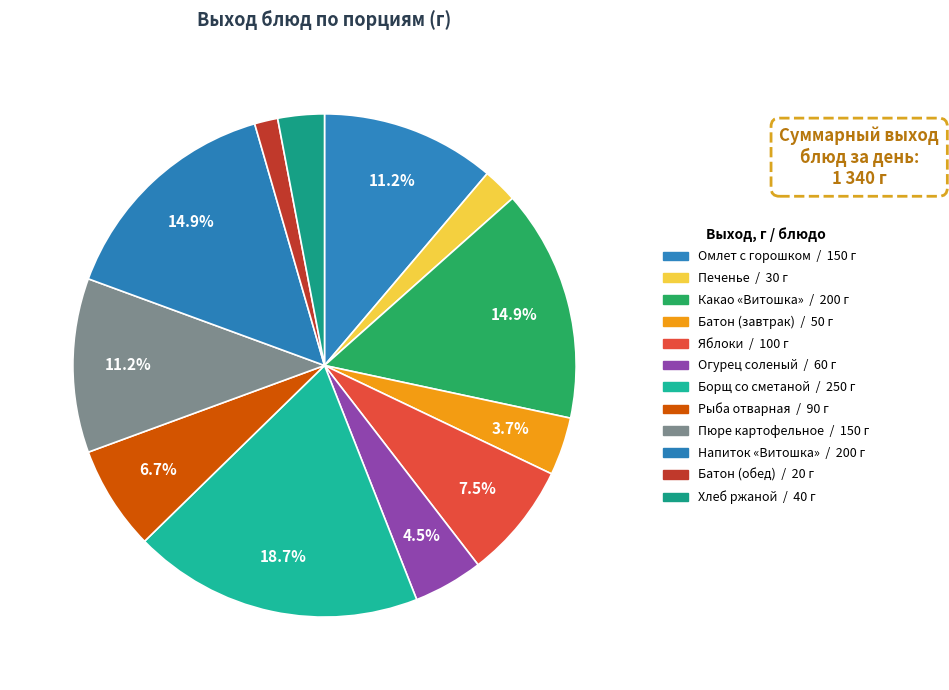

What is the smallest slice in the pie chart?

Батон (обед)